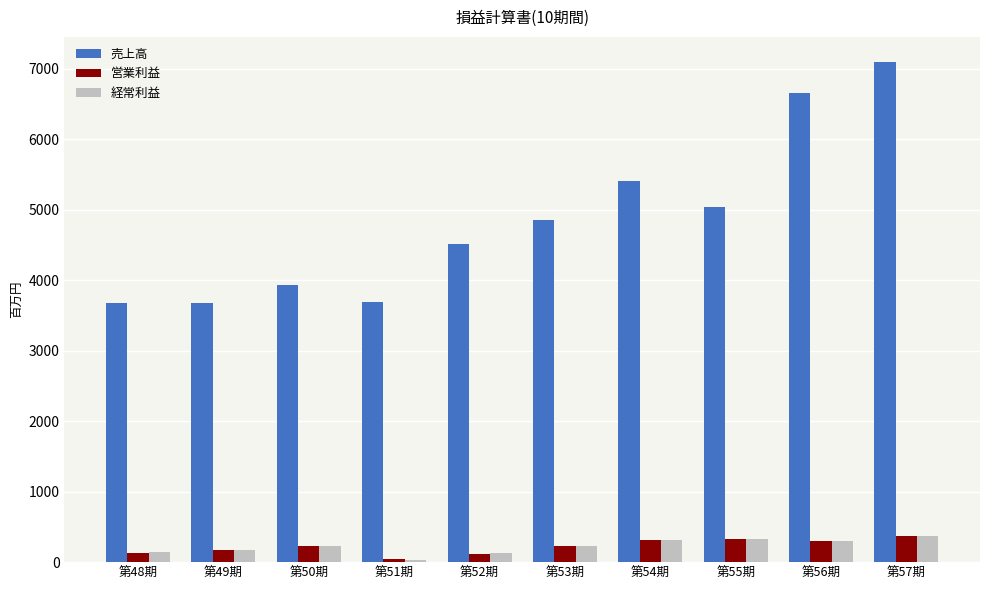

Which category has the lowest value in the 営業利益 series?

第51期